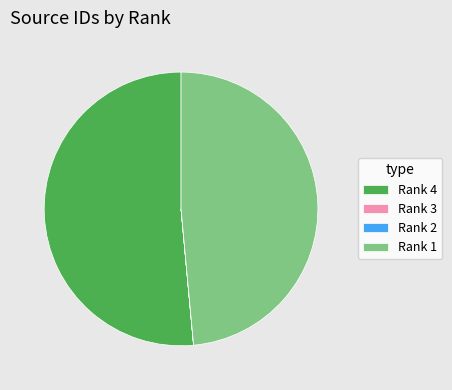

What is the largest slice in the pie chart?

Rank 4